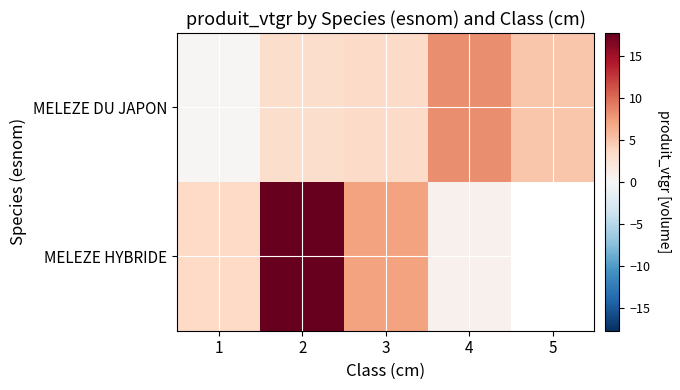

Which category has the lowest value in the MELEZE DU JAPON series?

1